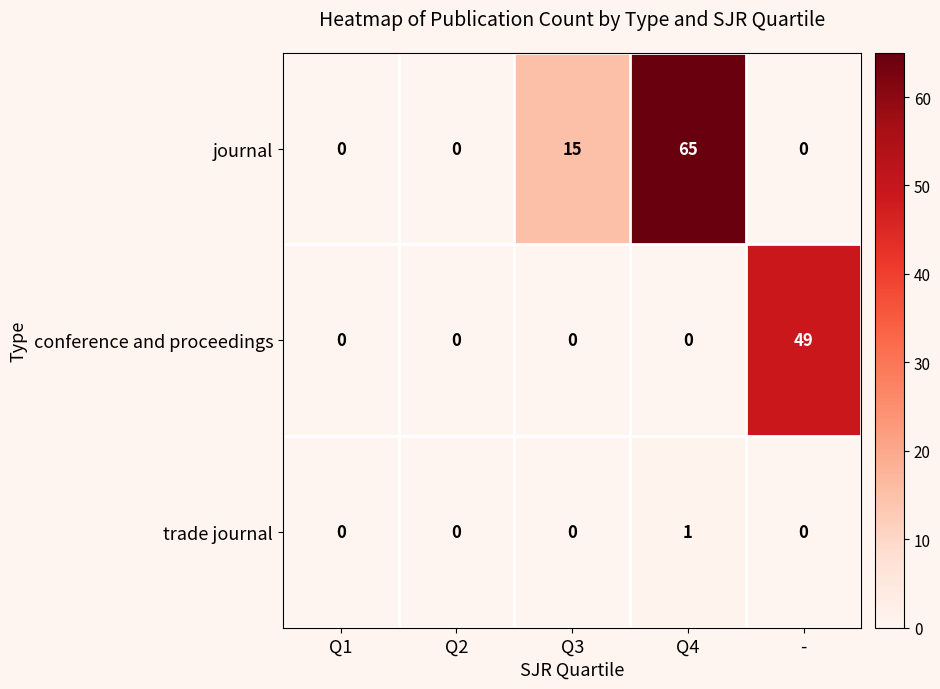

What is the difference between the maximum and minimum values in the journal series?

65